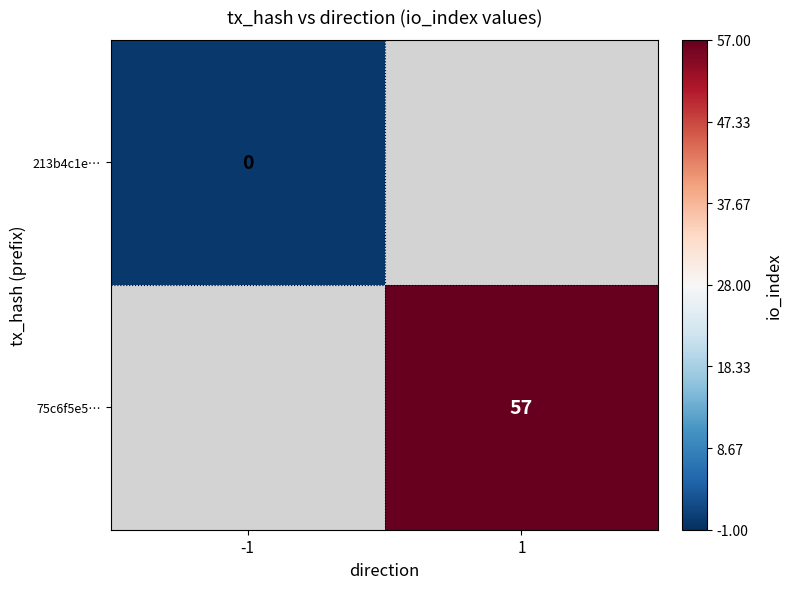

The 75c6f5e5… series shows 18 at 1. True or false?

False